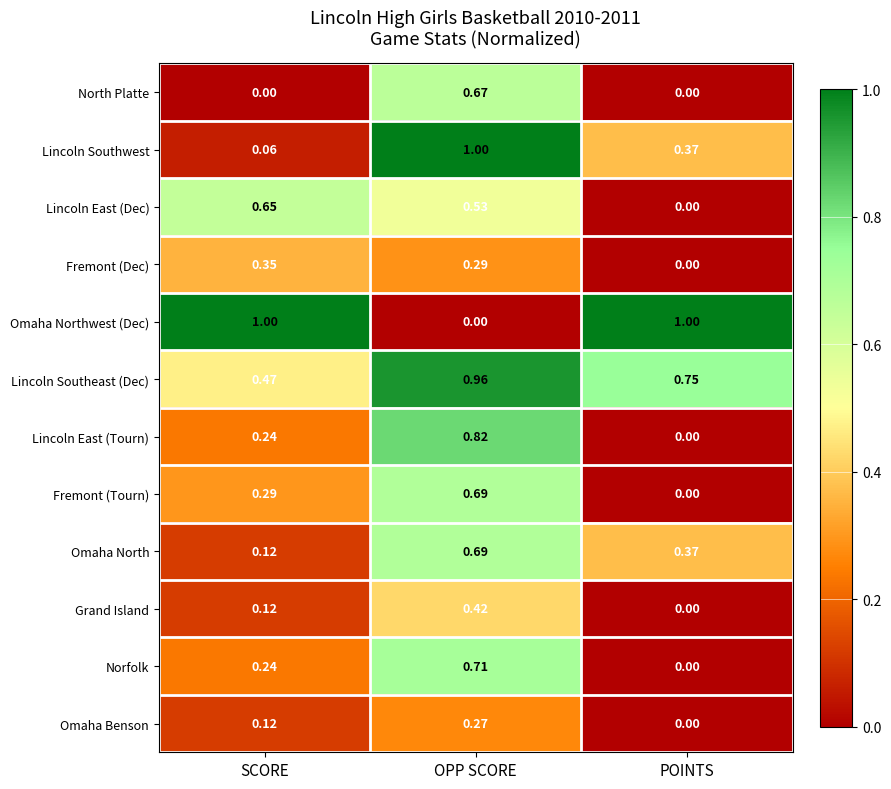

At how many categories does at least one series exceed 0?

3